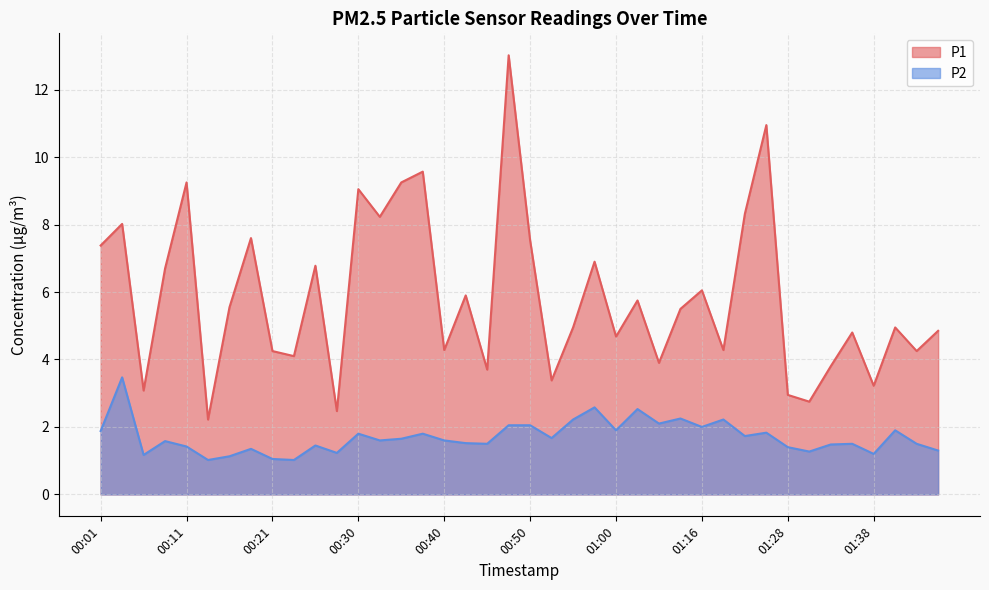

Which series changed the most between 00:09 and 01:20?

P1